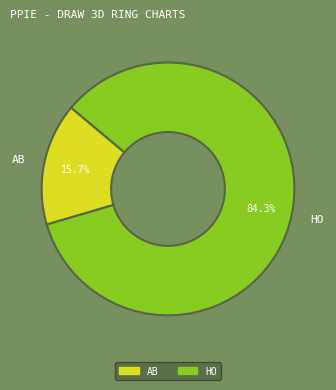

To the nearest percent, what is the average slice percentage?

50%